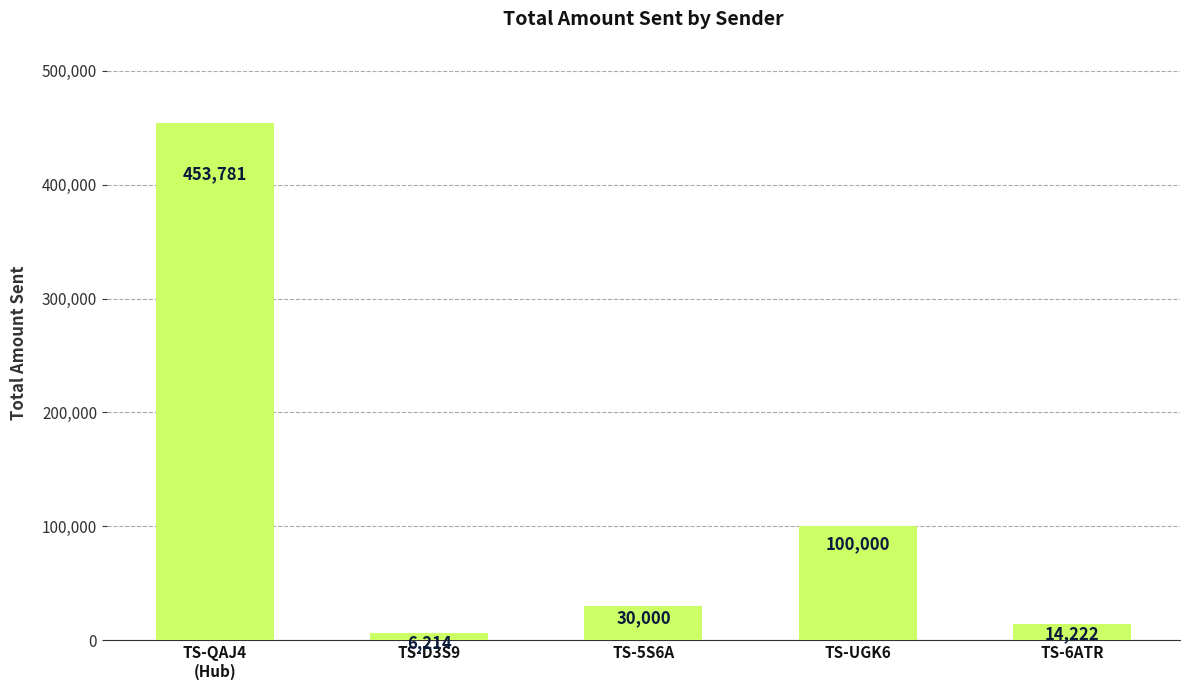

Approximately how many times larger is the value at TS-UGK6 compared to TS-QAJ4
(Hub)?

0.2